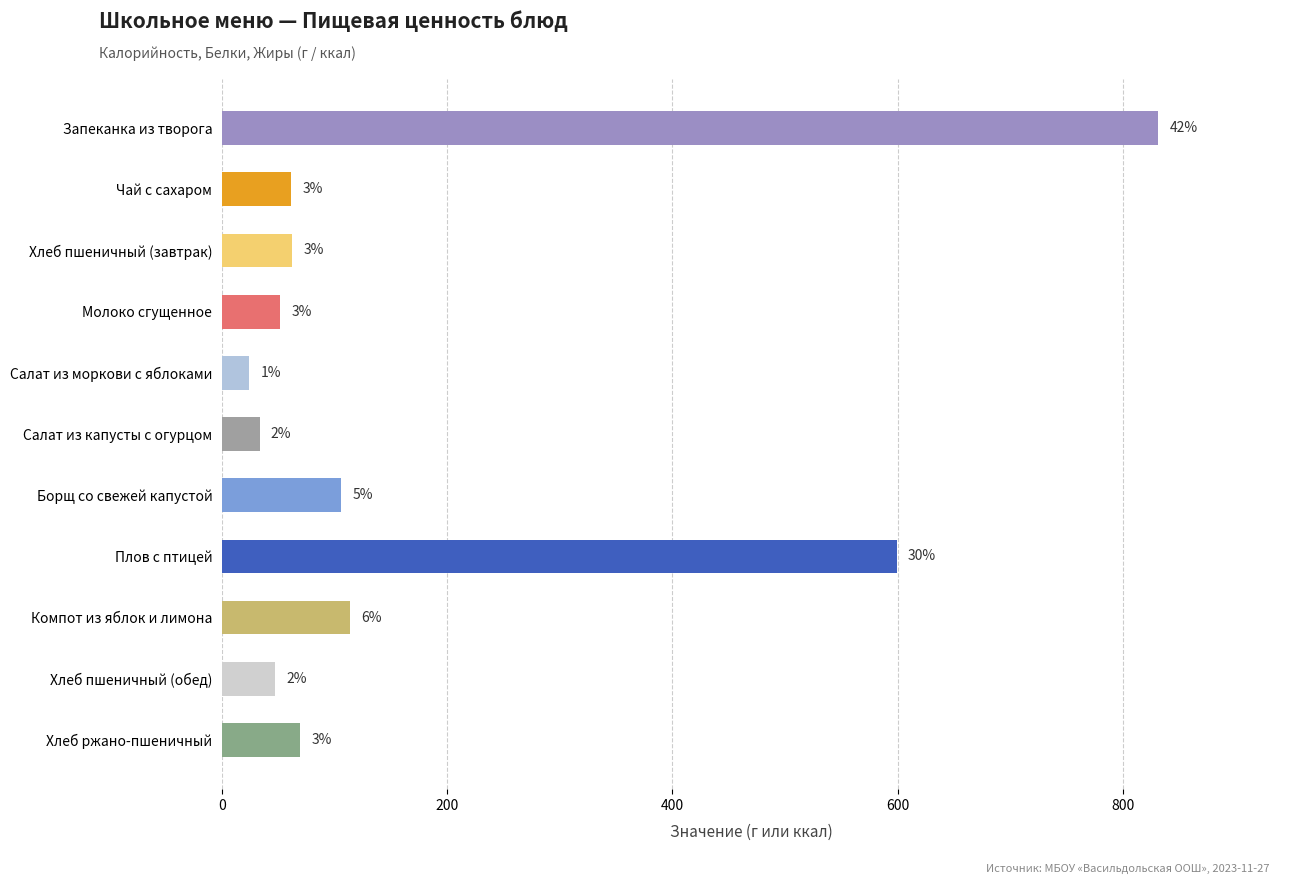

What is the difference between the maximum and minimum values?

807.6